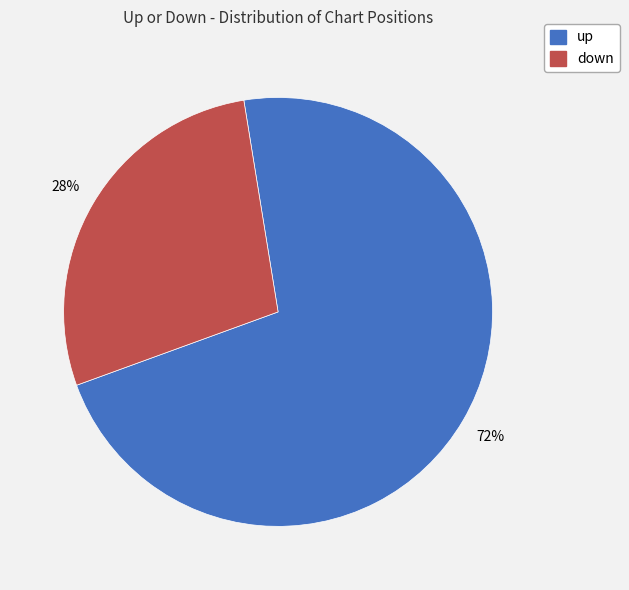

To the nearest percent, what is the difference between the largest and smallest slice percentages?

44%